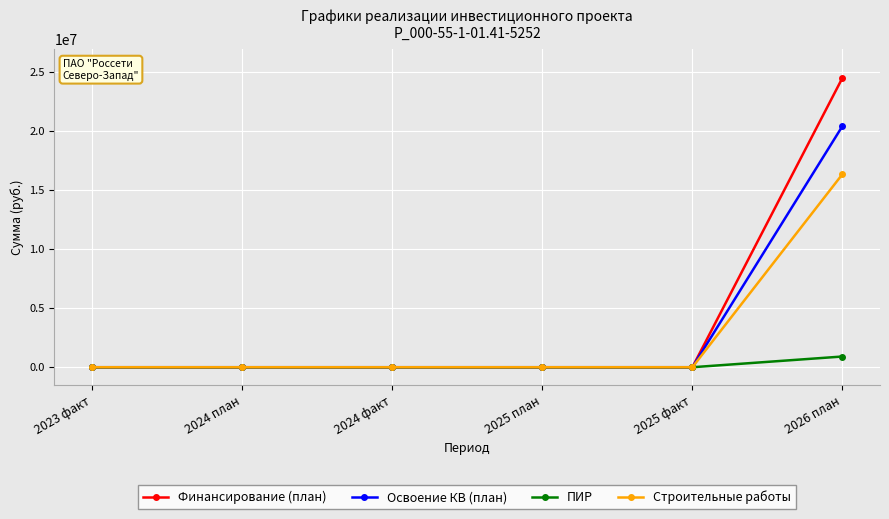

What is the difference between the maximum and minimum values in the Финансирование (план) series?

24536710